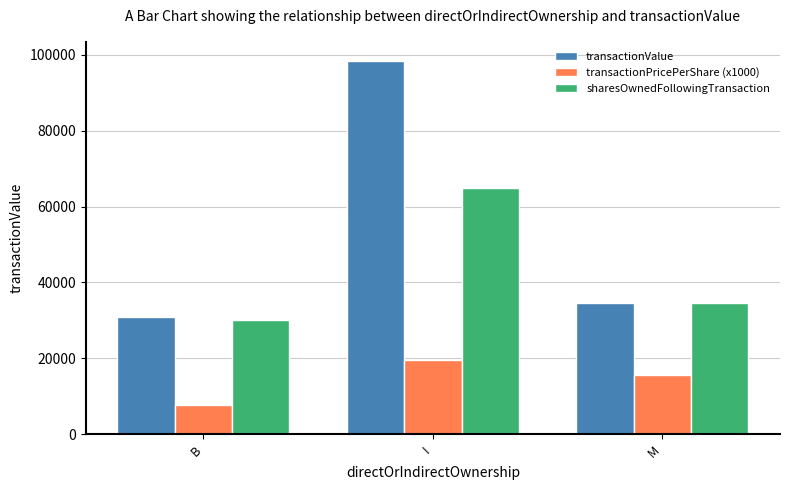

What value does the transactionValue series have at M?

34514.7